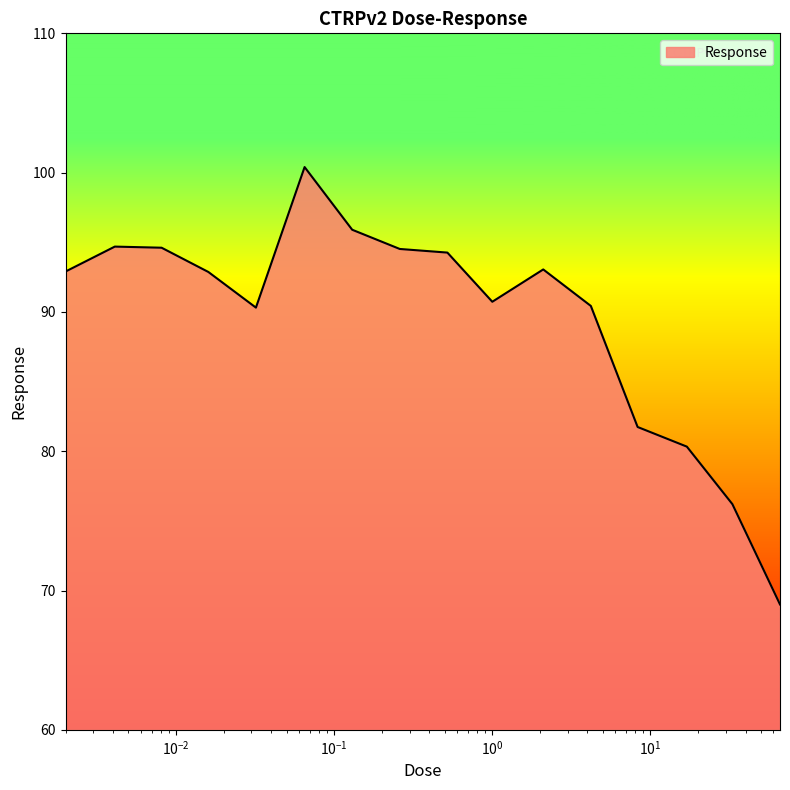

What is the greatest value displayed?

100.4